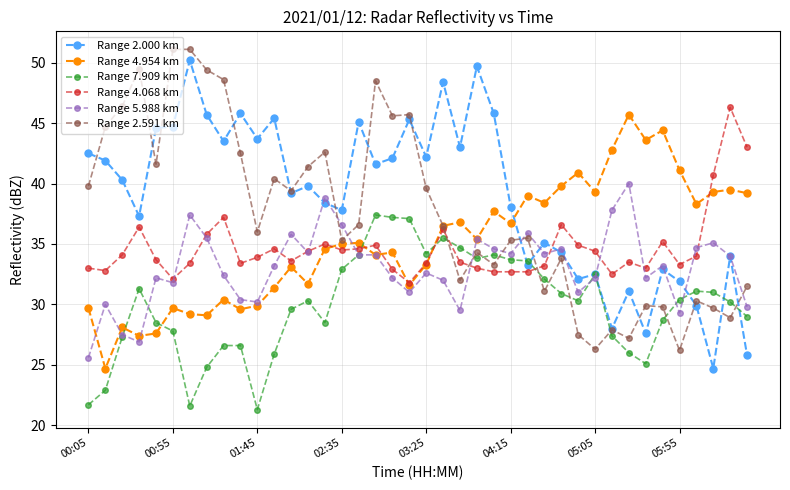

Which series has the largest total across all categories?

Range 2.000 km